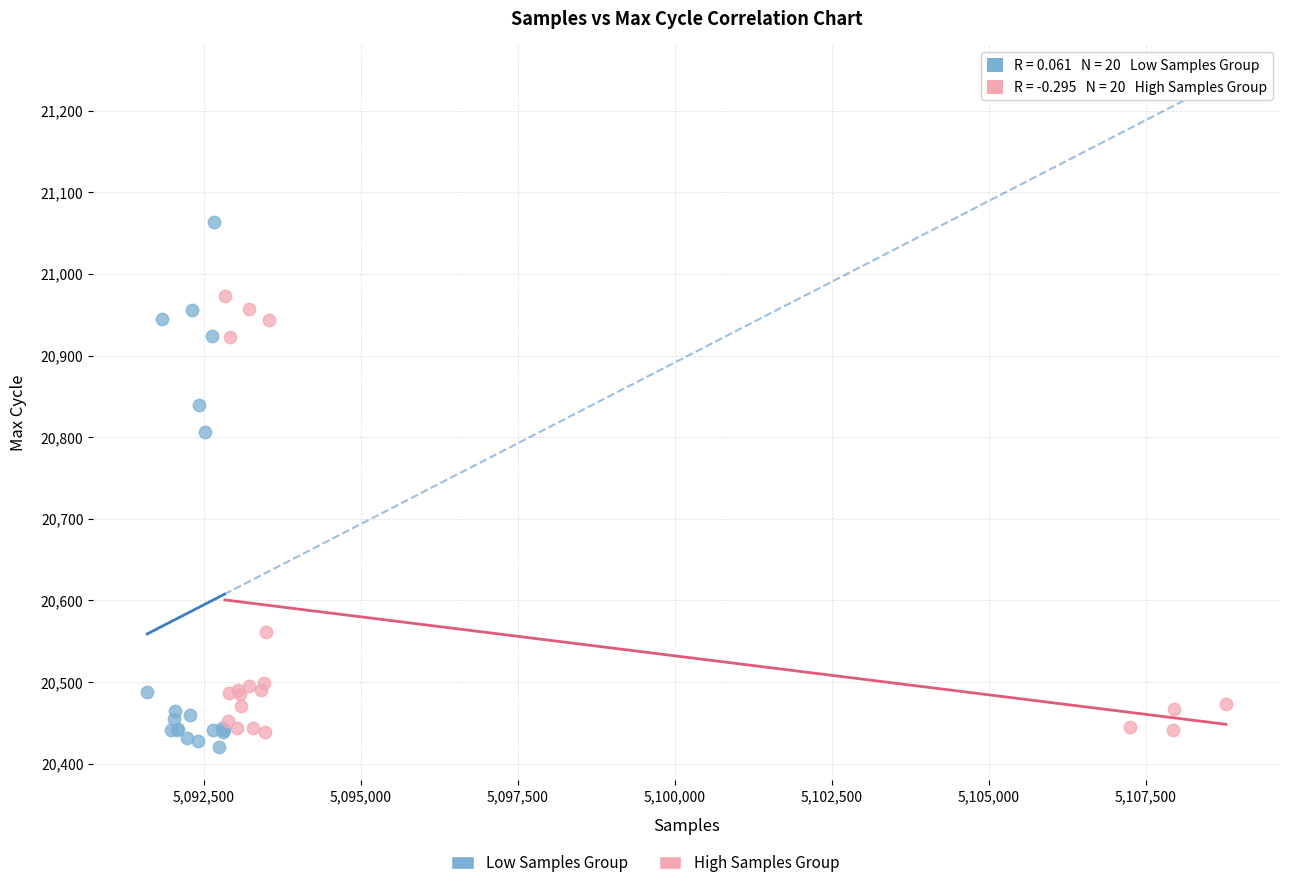

Which series reaches the maximum Y coordinate?

Low Samples Group